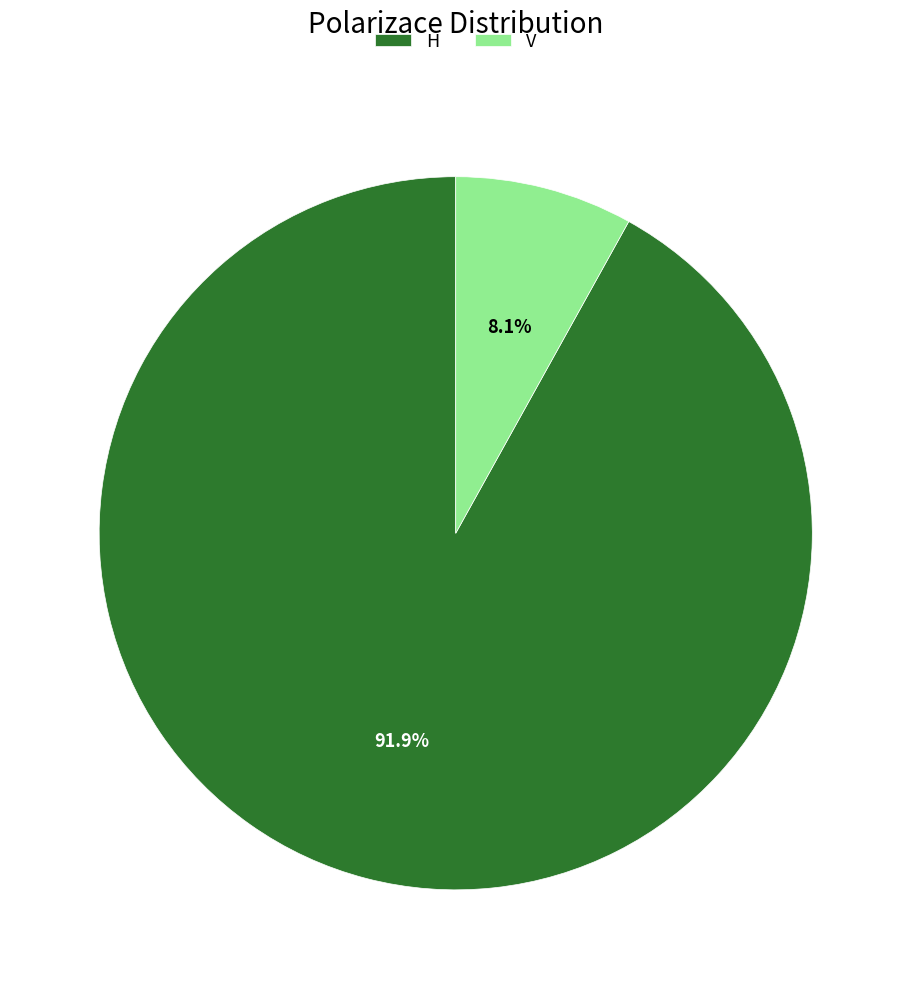

Which slice is the smallest?

V